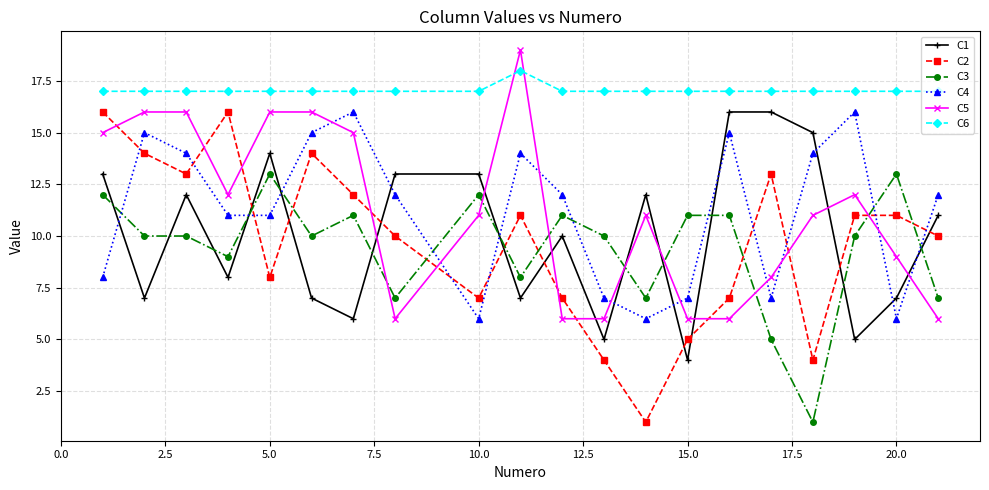

Which series has the widest spread of values?

C2